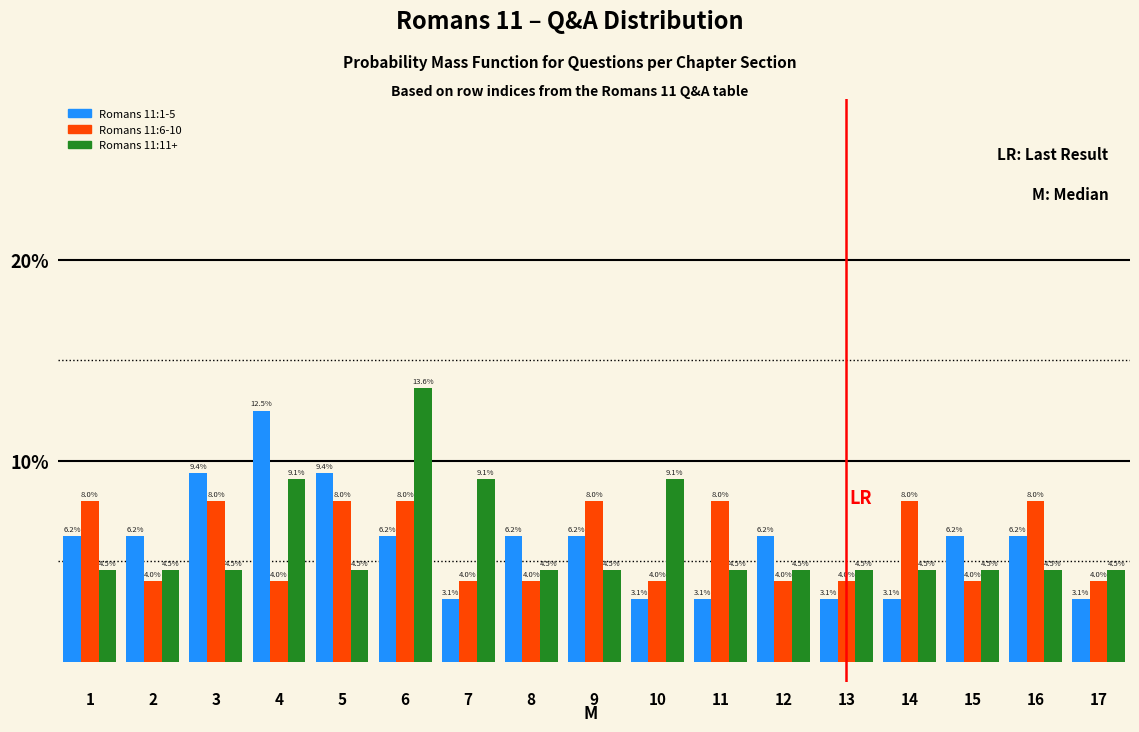

What is the minimum value shown in the chart?

3.1